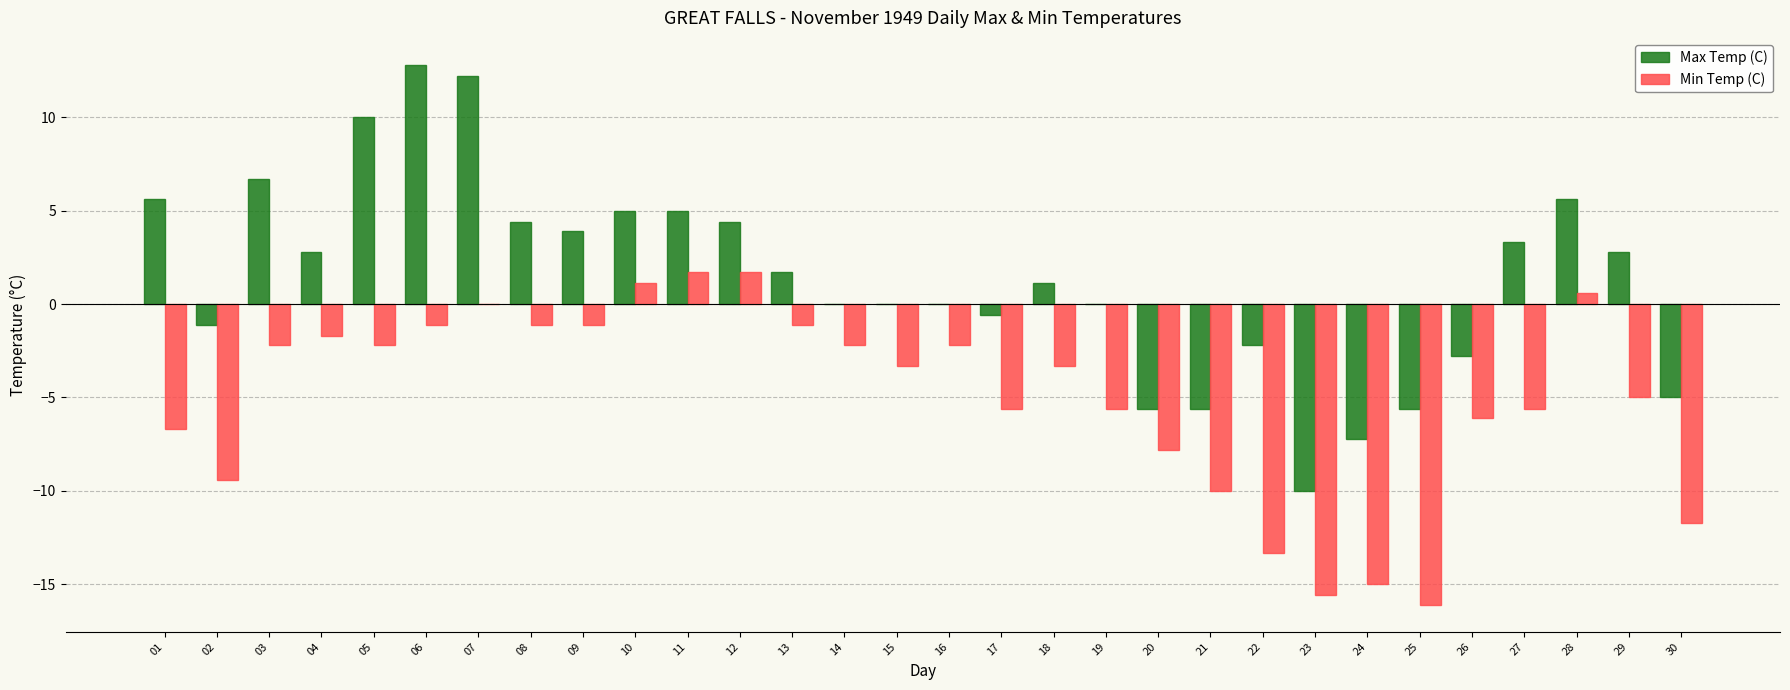

Where does the Min Temp (C) series first go above -3?

03